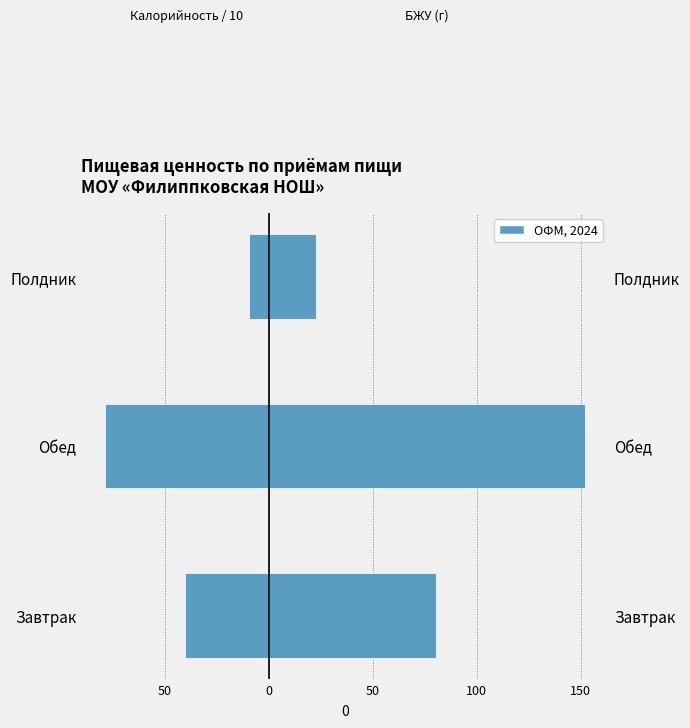

How many data points in Белки + Жиры + Углеводы are less than 80?

1